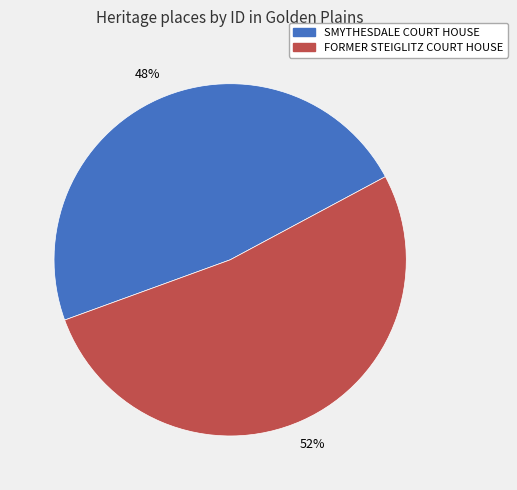

Which has a higher value, FORMER STEIGLITZ COURT HOUSE or SMYTHESDALE COURT HOUSE?

FORMER STEIGLITZ COURT HOUSE